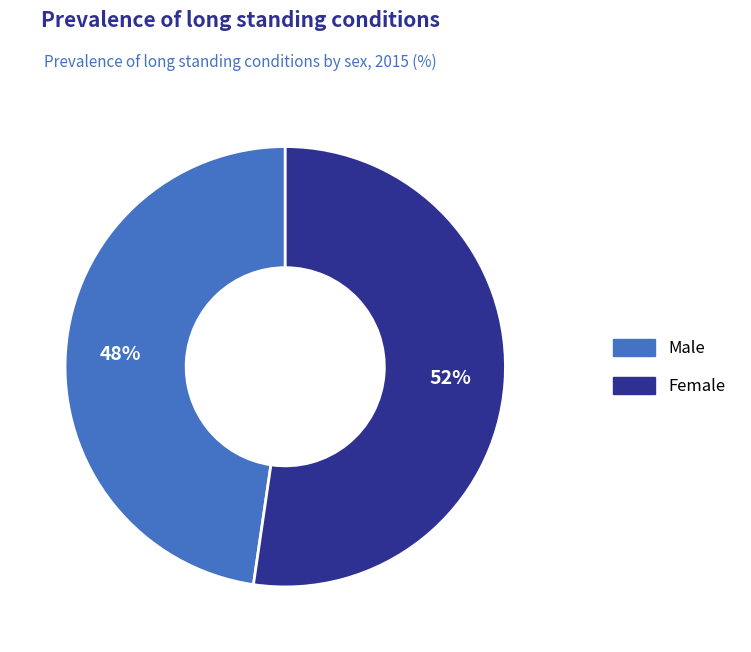

To the nearest percent, what percentage of the pie is Male?

48%